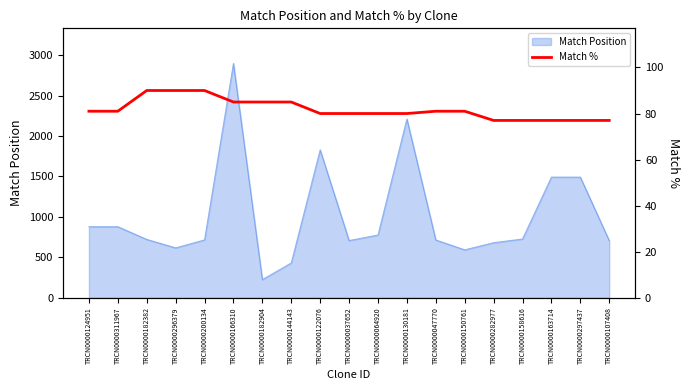

The value at TRCN0000200134 is 147. True or false?

False